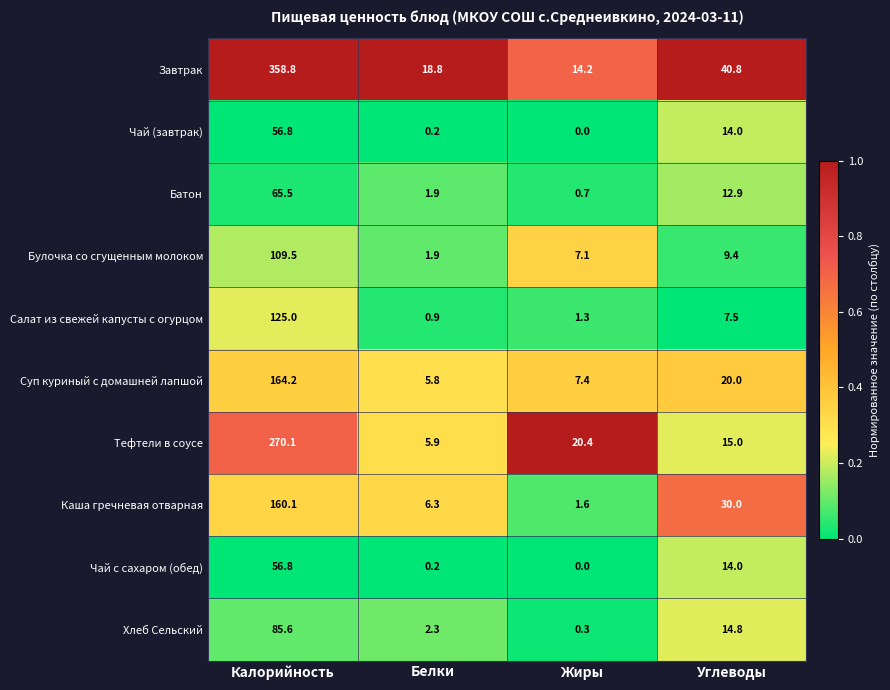

The Чай (завтрак) series shows 0.2 at Белки. True or false?

True